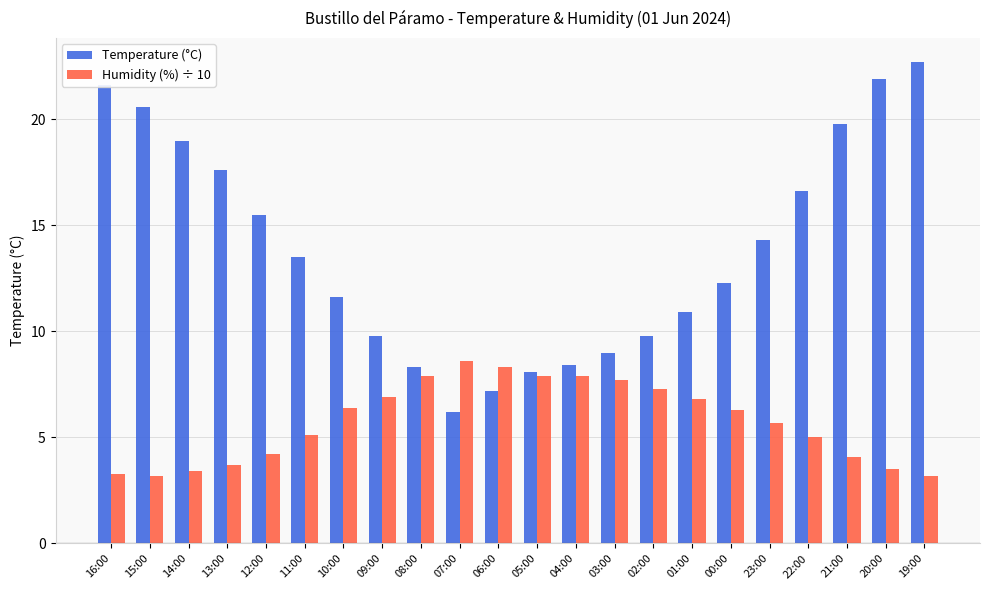

How many series are shown in this chart?

2